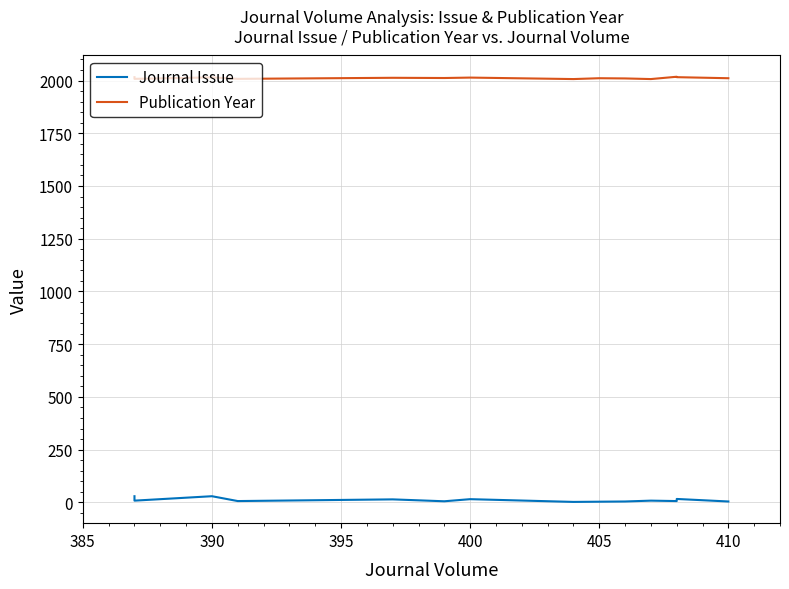

What is the minimum value shown in the chart?

2